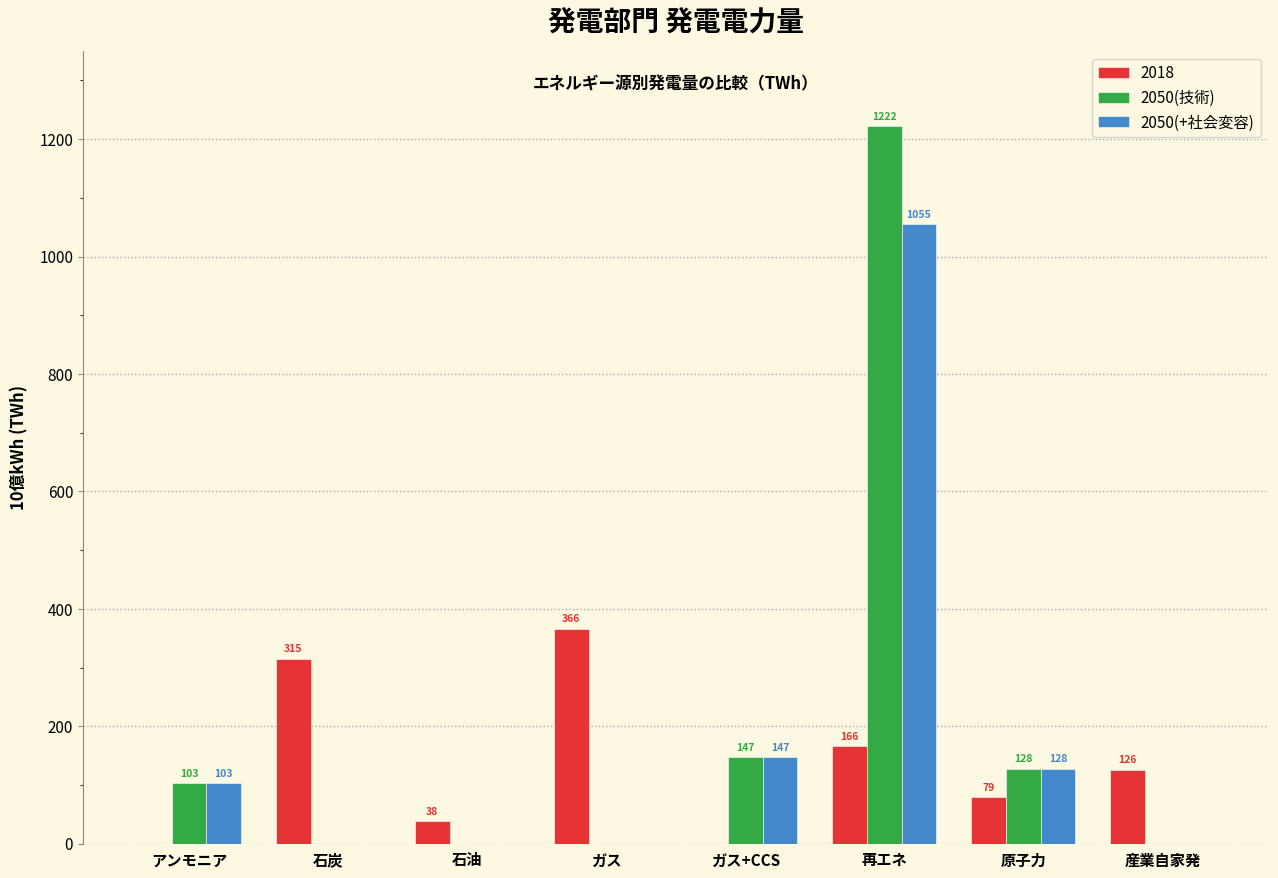

What is the sum of the 2050(技術) values at 原子力 and アンモニア?

231